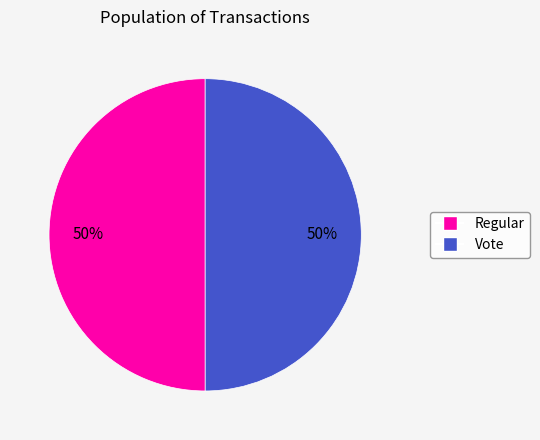

Combined, do Regular and Vote account for over 50%?

Yes